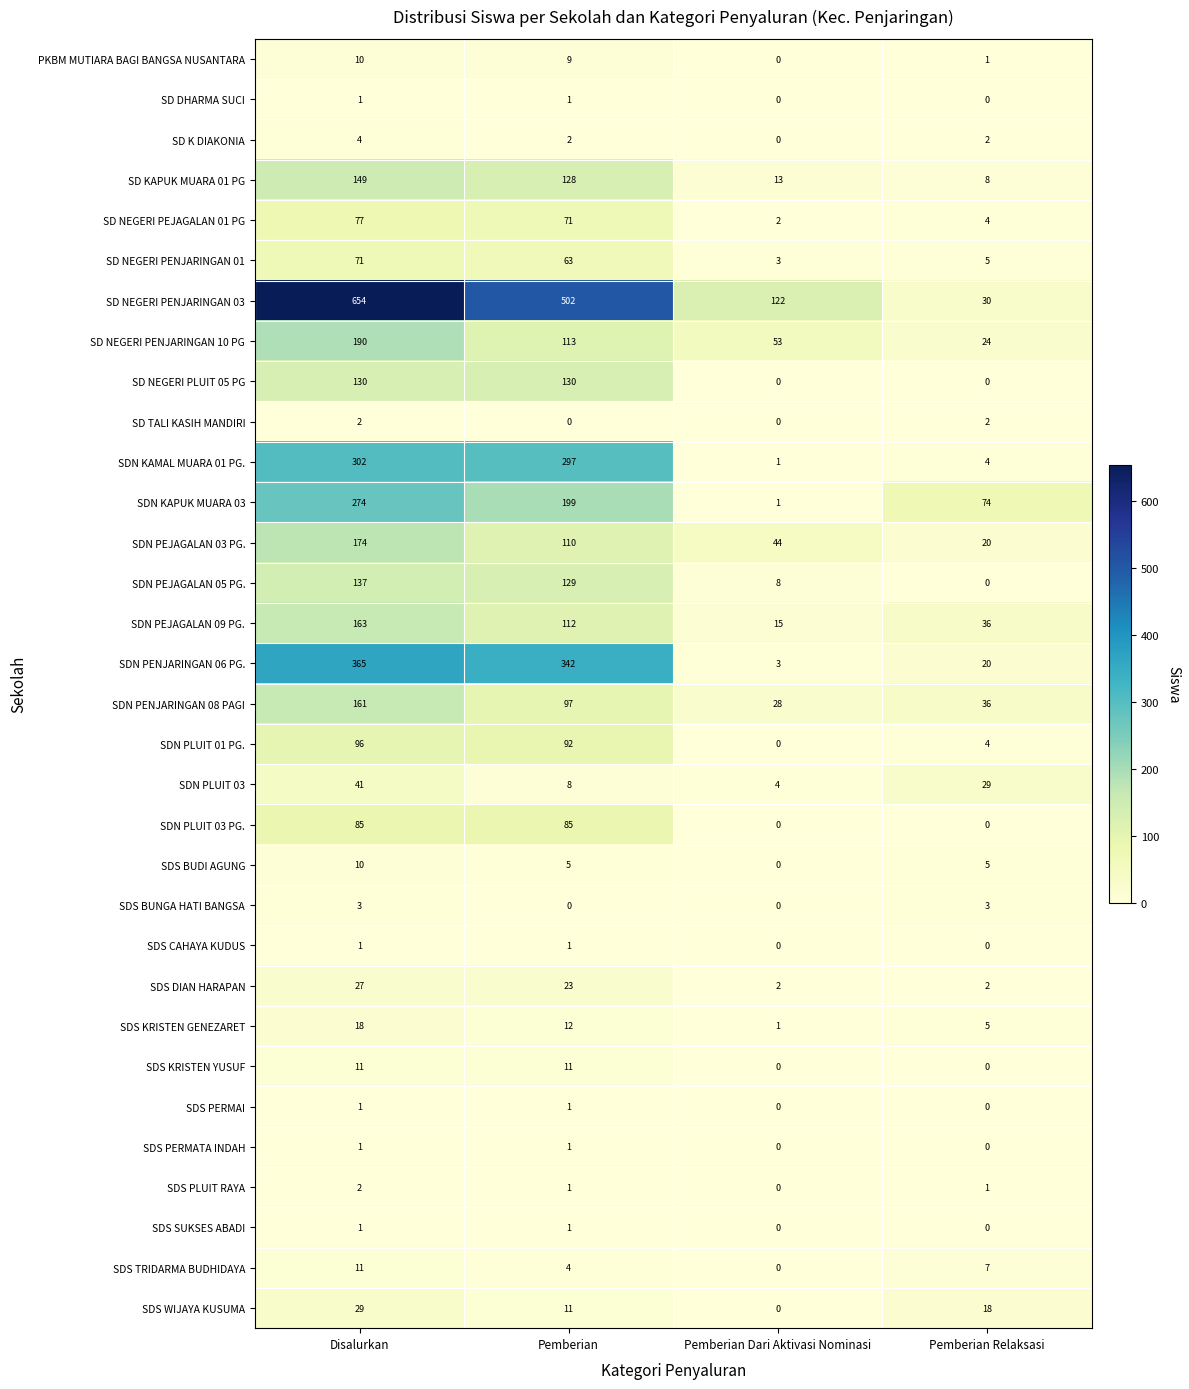

What is the spread (max minus min) of values at Disalurkan?

653